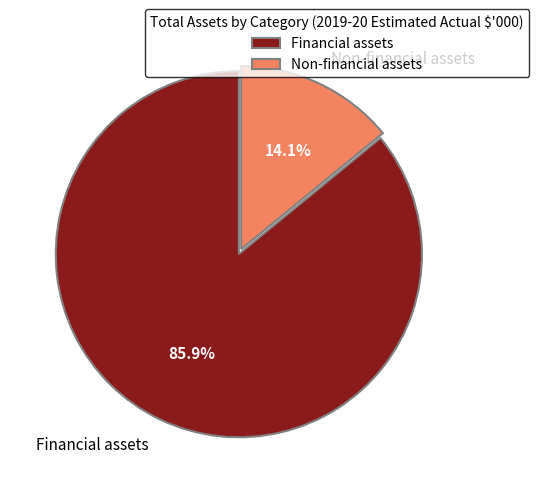

To the nearest percent, what is the combined percentage of Financial assets and Non-financial assets?

100%